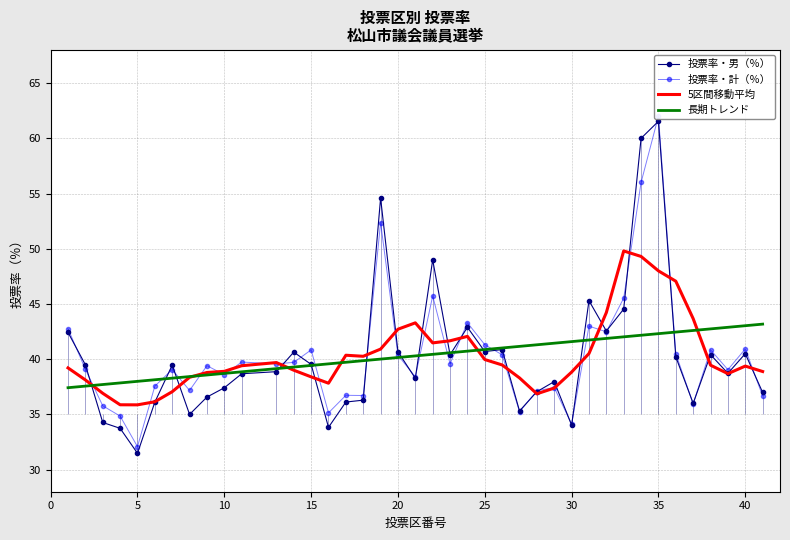

At how many categories does at least one series exceed 44?

8